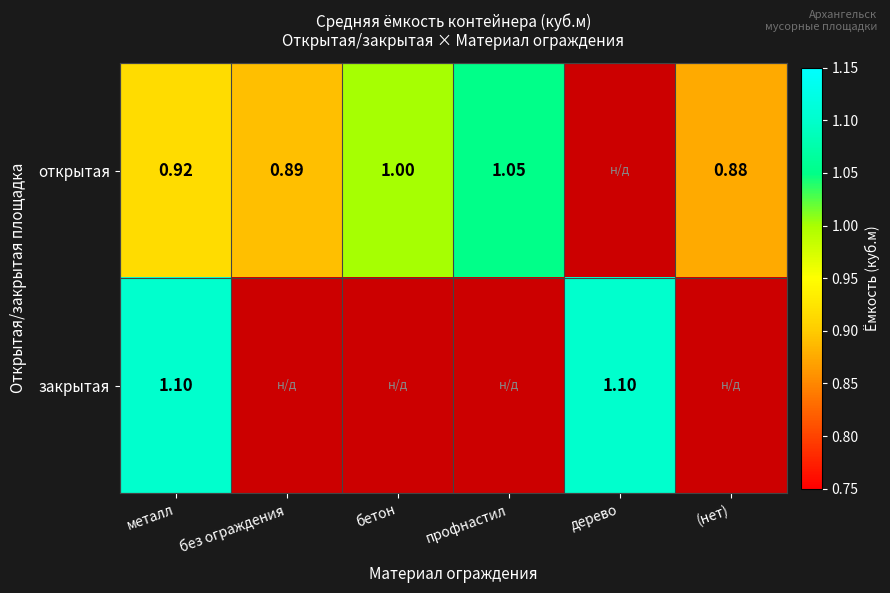

Is the value of открытая at бетон greater than the value of закрытая at металл?

No